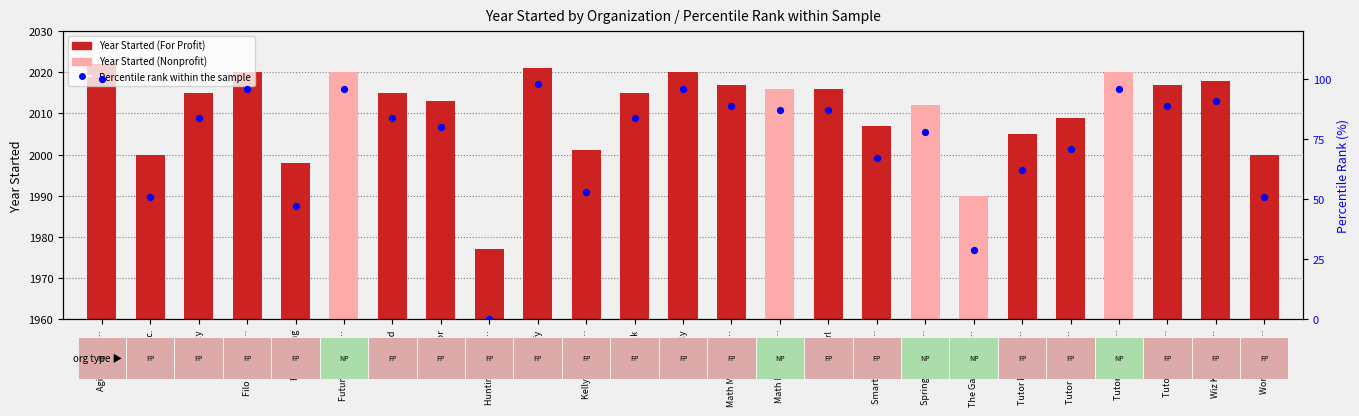

Which series contains the highest Y value?

Year Started